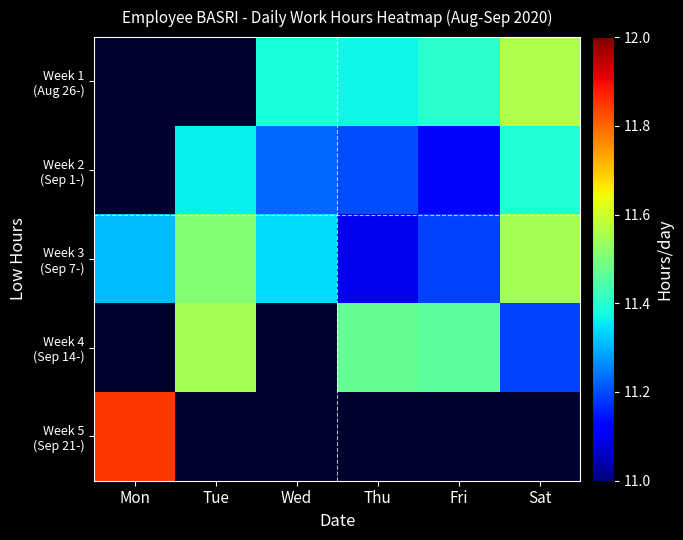

What is the highest value of the Week 5 (Sep 21-) series?

11.8